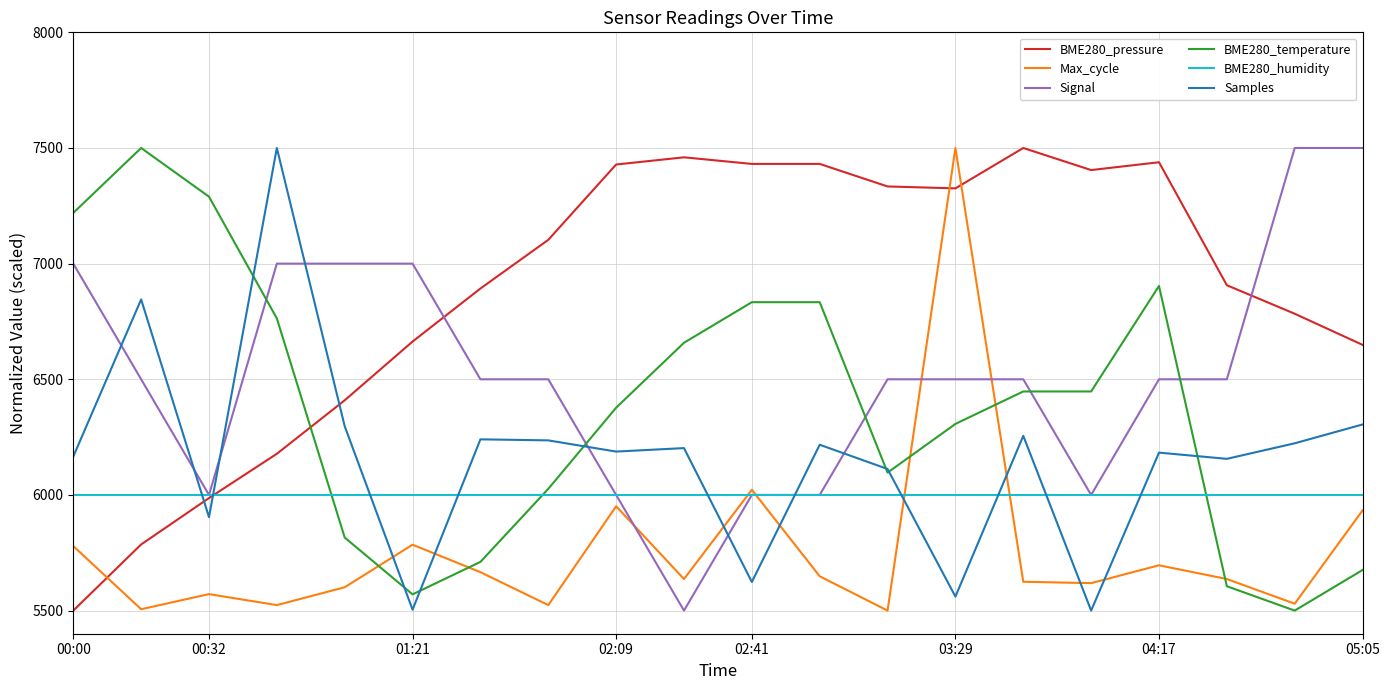

What is the maximum value for BME280_pressure?

7500.0